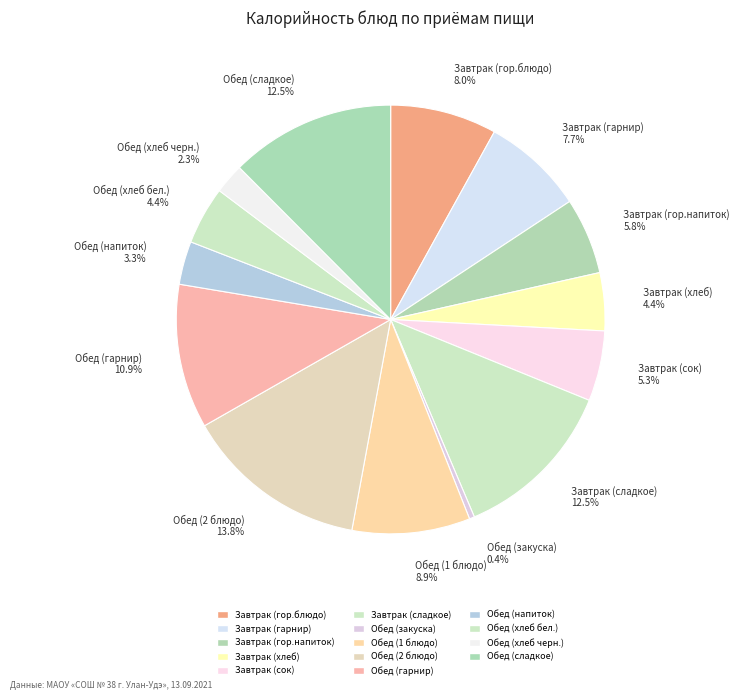

Does any single category account for the majority?

No